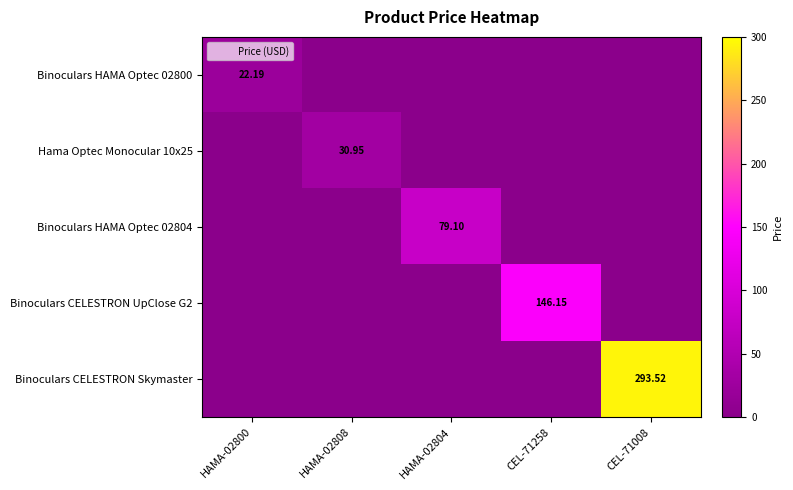

Which category has the highest value across all series?

CEL-71008